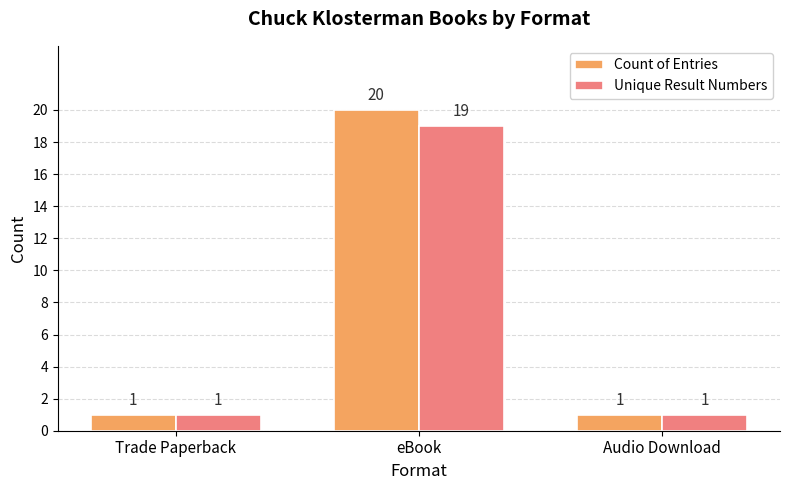

Which series has the widest spread of values?

Count of Entries